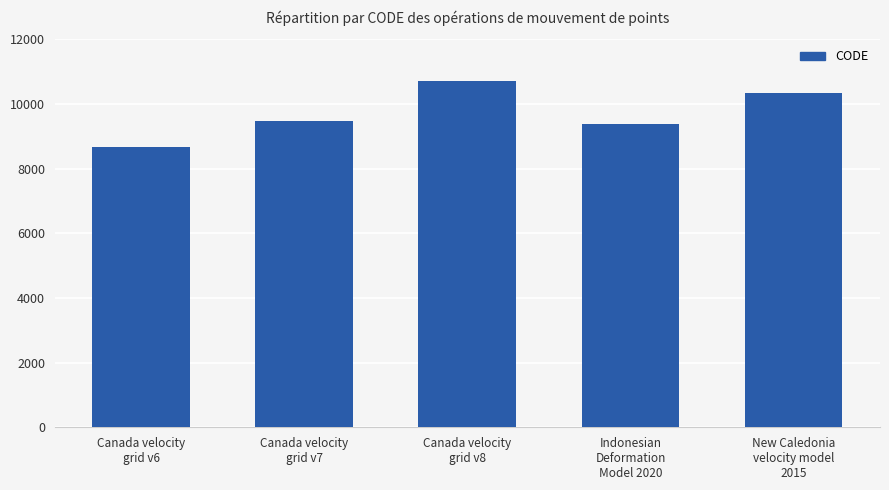

The value at Canada velocity
grid v6 is 8676. True or false?

True